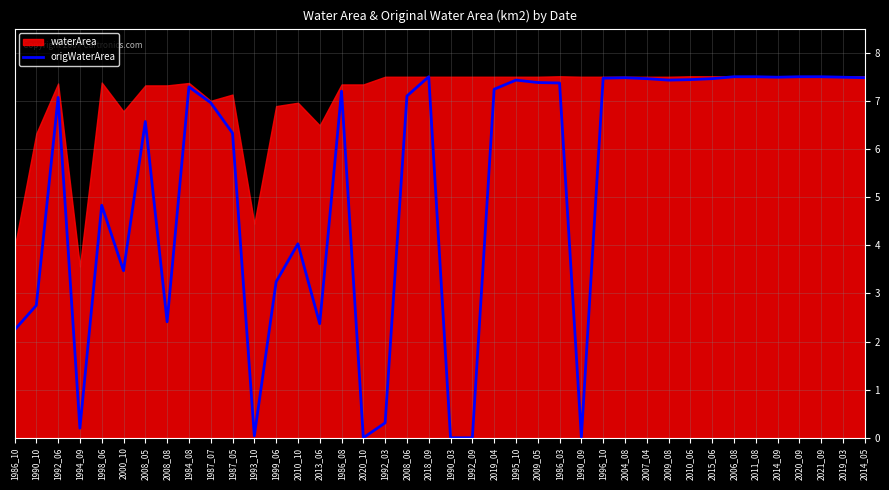

Is it true that origWaterArea equals 7.5 at 2004_08?

True